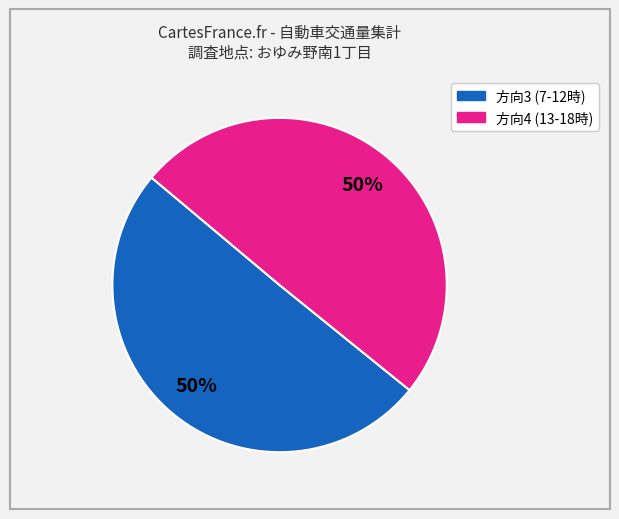

To the nearest percent, what is the average slice percentage?

50%